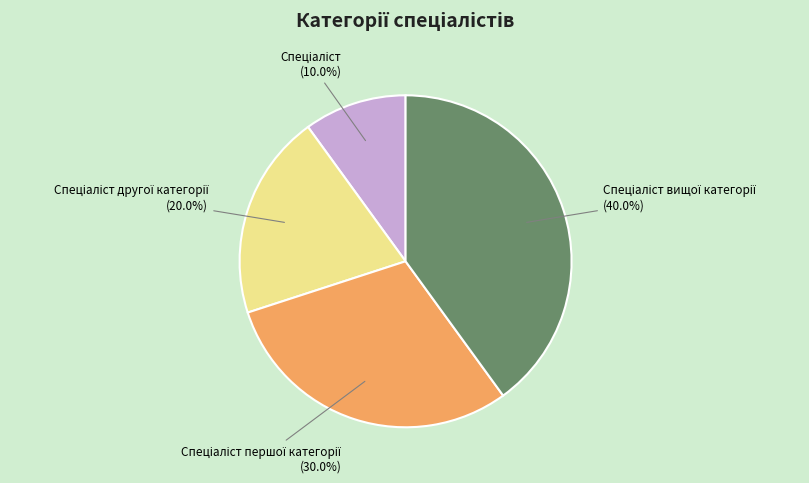

Does any single category account for the majority?

No